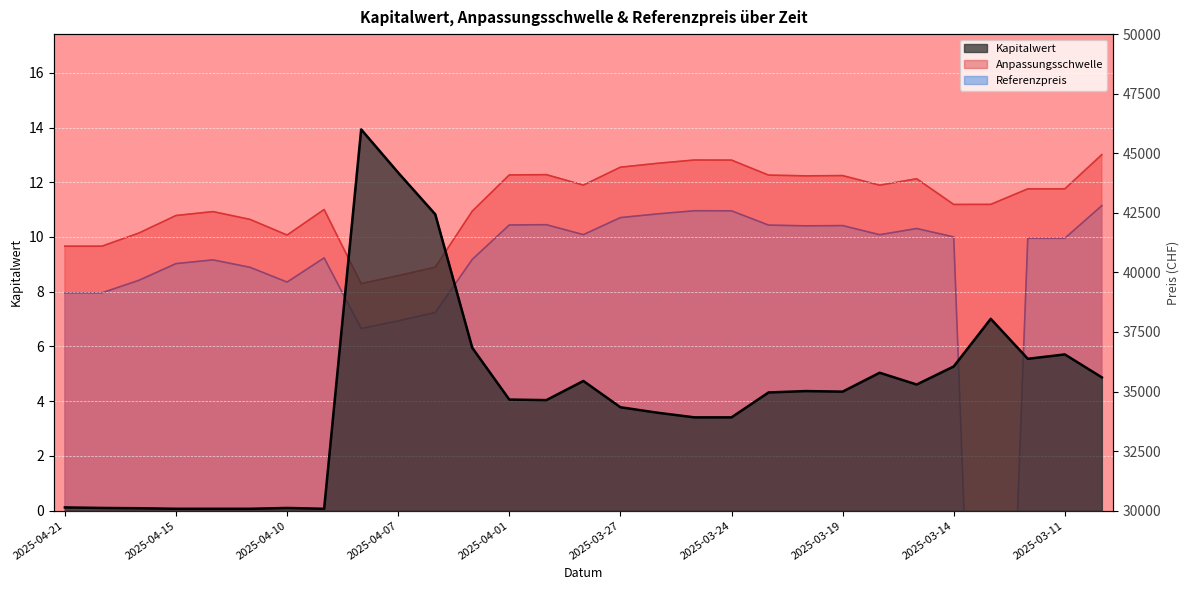

What position from the left is 2025-04-01?

13